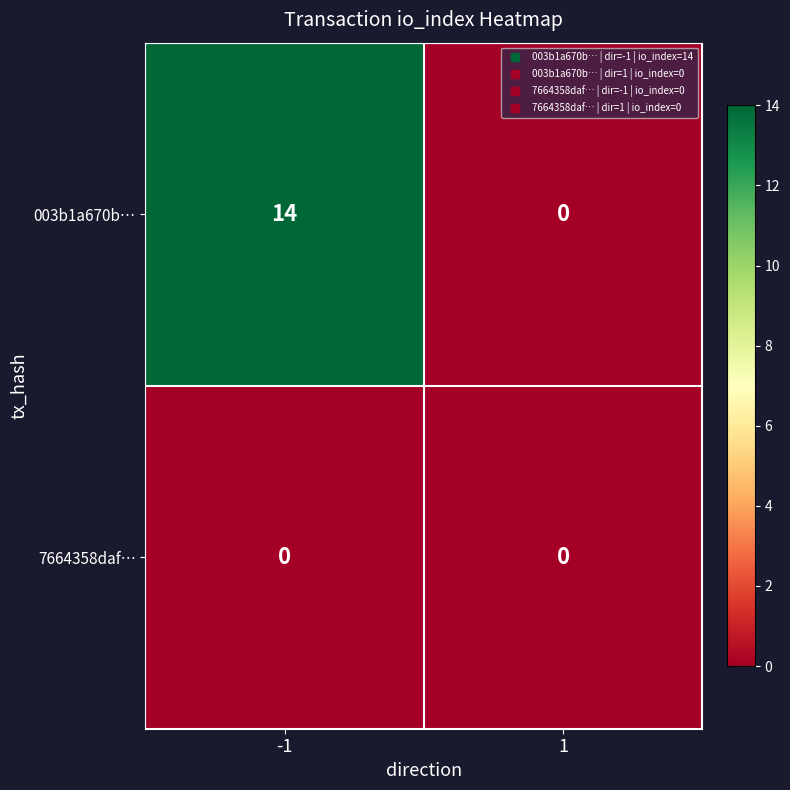

How many data points does each series have?

2